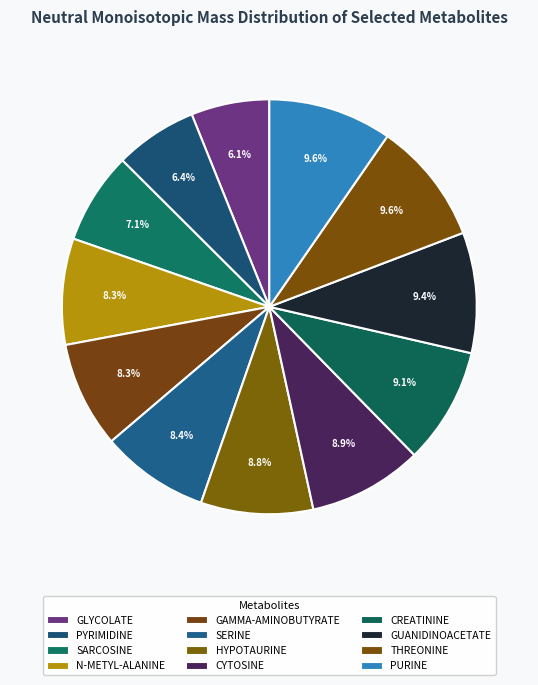

How many segments does this pie chart have?

12